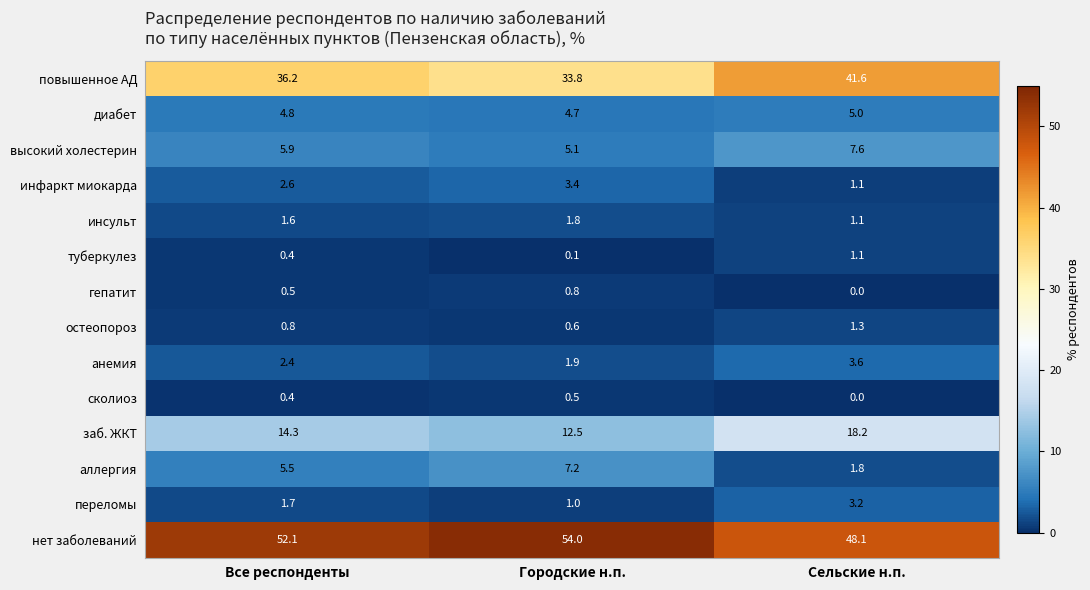

Which series changed the most between Все респонденты and Городские н.п.?

повышенное АД